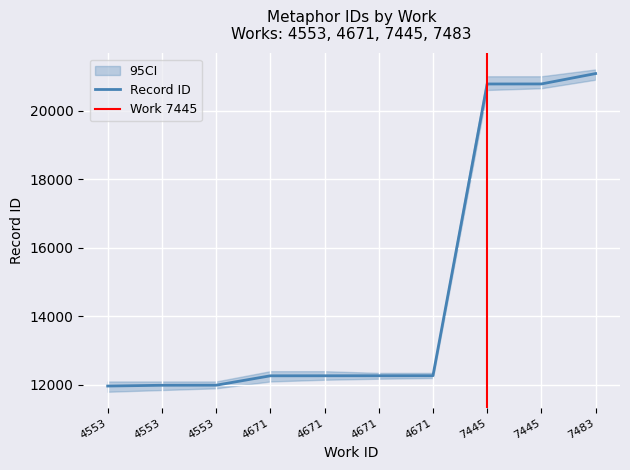

The value at 4671 is 16991. True or false?

False